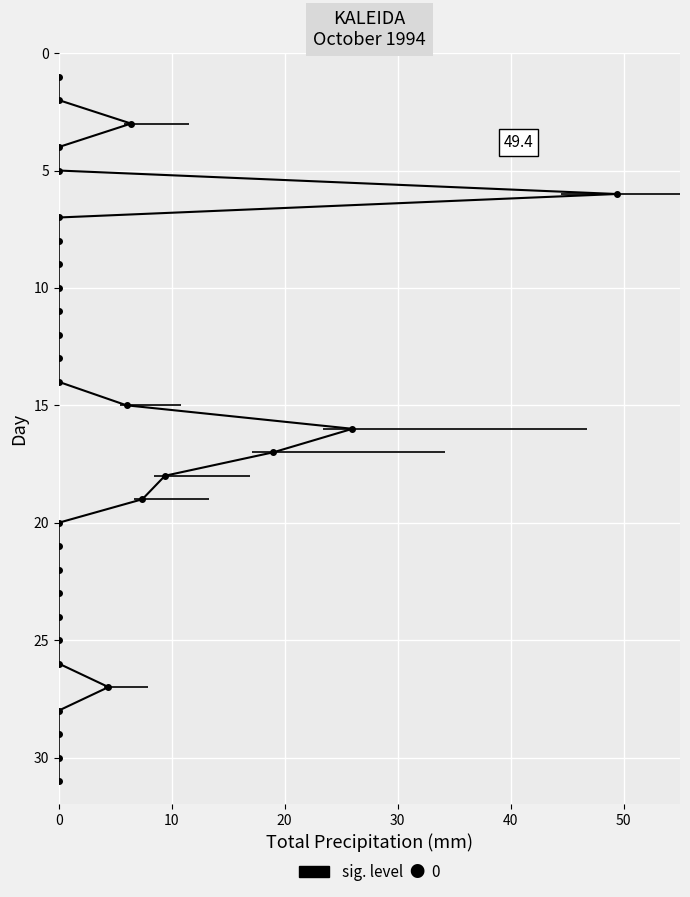

Reading left to right, list all the values displayed in this chart.

Total Rain (mm): 01=0.0	02=0.0	03=6.4	04=0.0	05=0.0	06=49.4	07=0.0	08=0.0	09=0.0	10=0.0	11=0.0	12=0.0	13=0.0	14=0.0	15=6.0	16=26.0	17=19.0	18=9.4	19=7.4	20=0.0	21=0.0	22=0.0	23=0.0	24=0.0	25=0.0	26=0.0	27=4.4	28=0.0	29=0.0	30=0.0	31=0.0
Total Precip (mm): 01=0.0	02=0.0	03=6.4	04=0.0	05=0.0	06=49.4	07=0.0	08=0.0	09=0.0	10=0.0	11=0.0	12=0.0	13=0.0	14=0.0	15=6.0	16=26.0	17=19.0	18=9.4	19=7.4	20=0.0	21=0.0	22=0.0	23=0.0	24=0.0	25=0.0	26=0.0	27=4.4	28=0.0	29=0.0	30=0.0	31=0.0